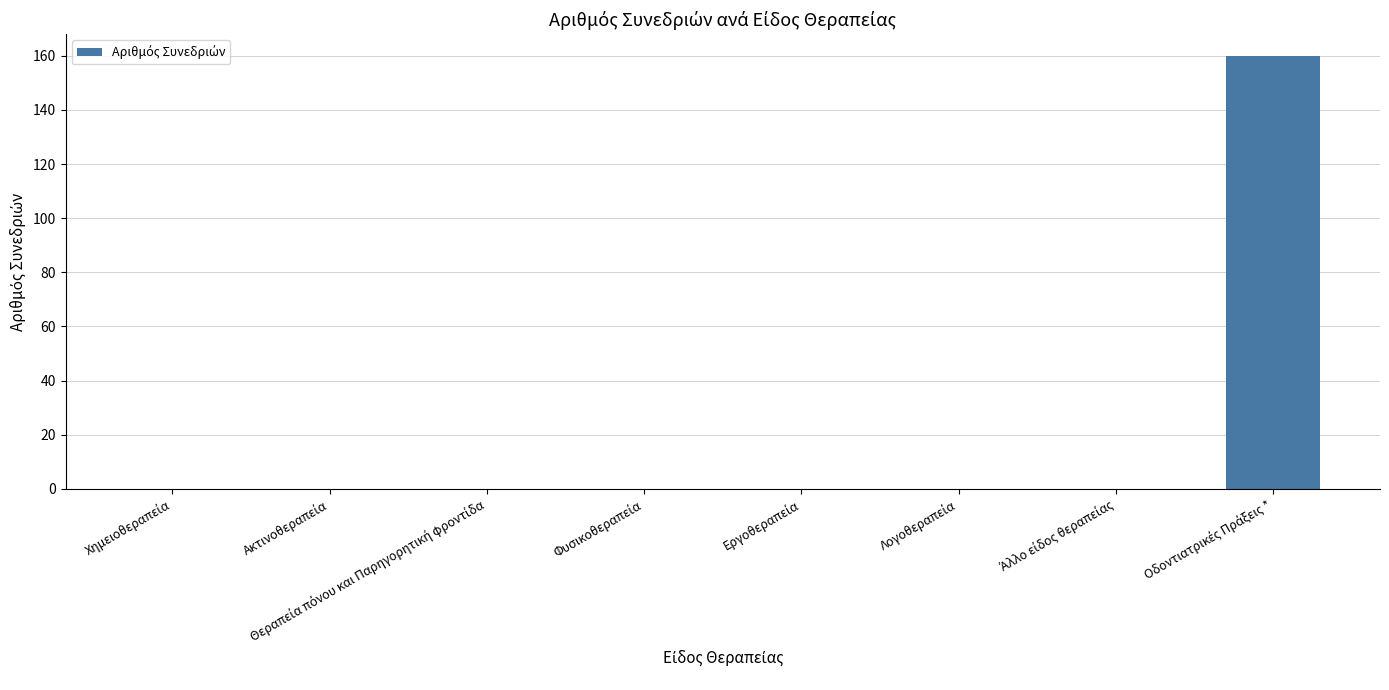

What is the average value?

20